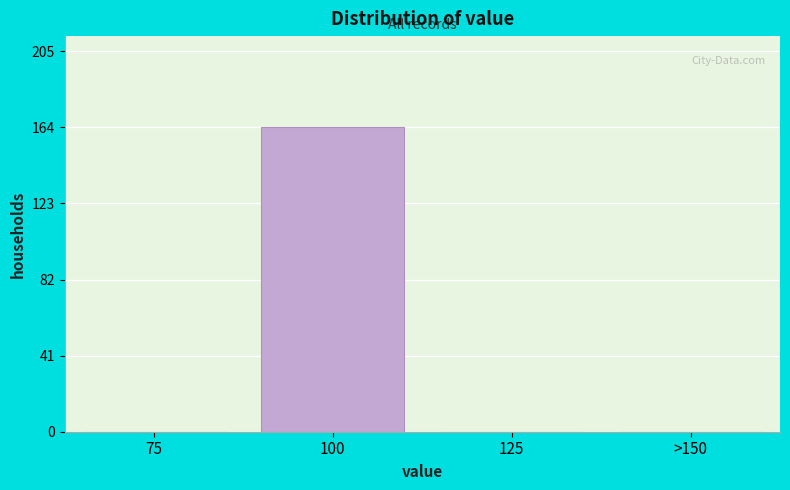

Reading left to right, extract all data points from this chart.

75=0	100=164	125=0	>150=0